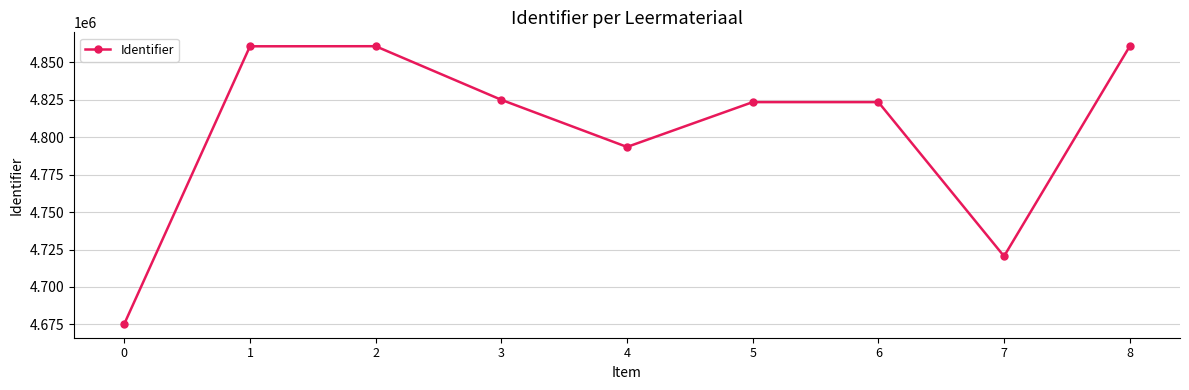

What is the sum of the values at 2 and 5?

9684401